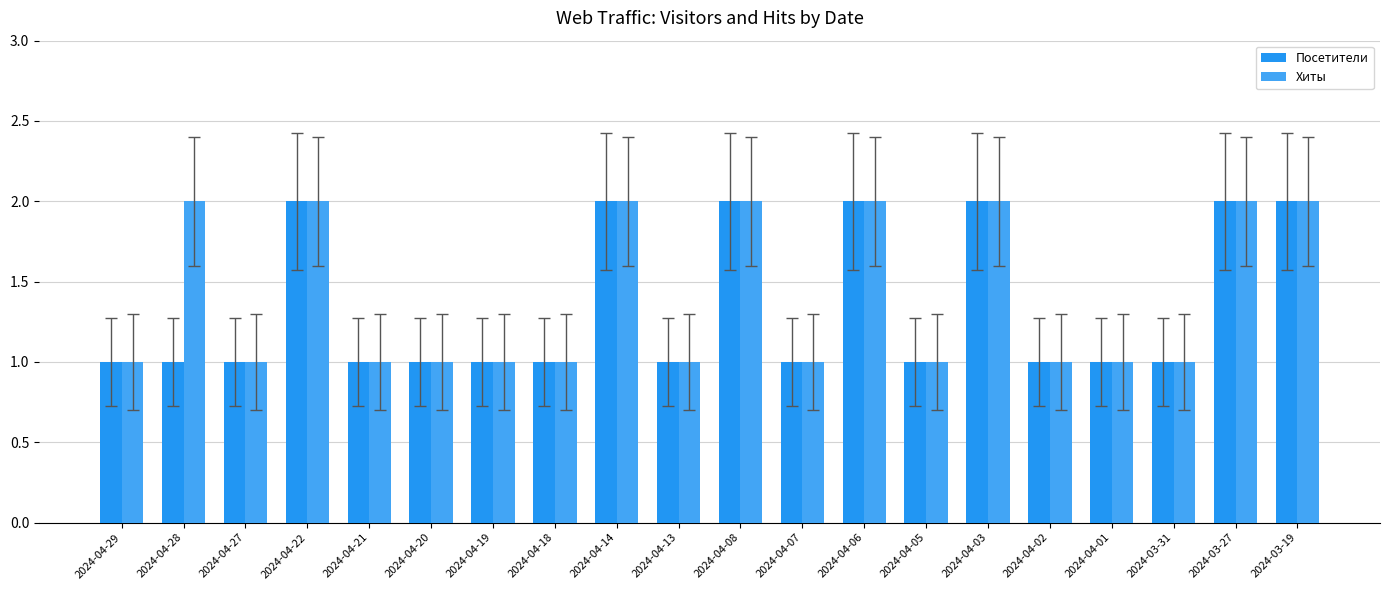

Which category has the lowest value in the Хиты series?

2024-04-29